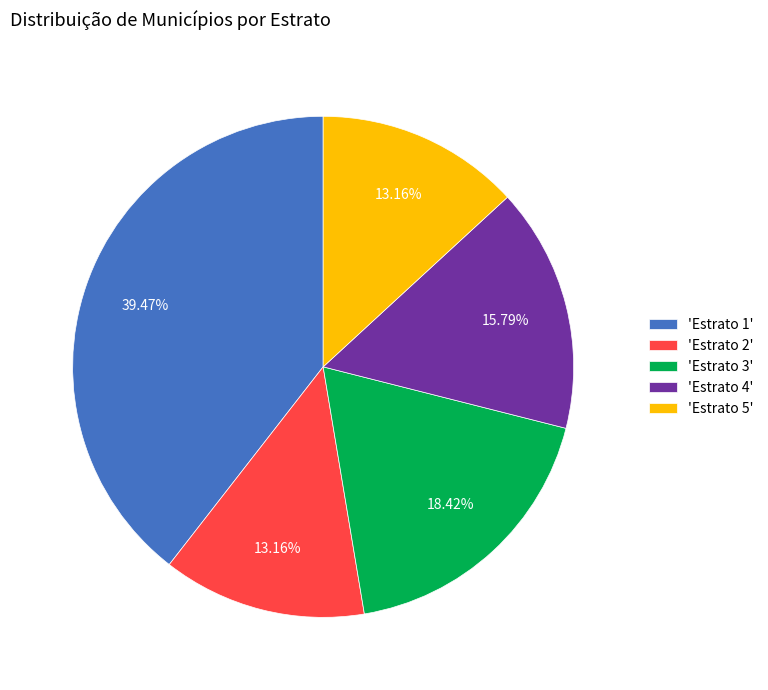

Approximately how many times larger is the value at 'Estrato 2' compared to 'Estrato 4'?

0.8